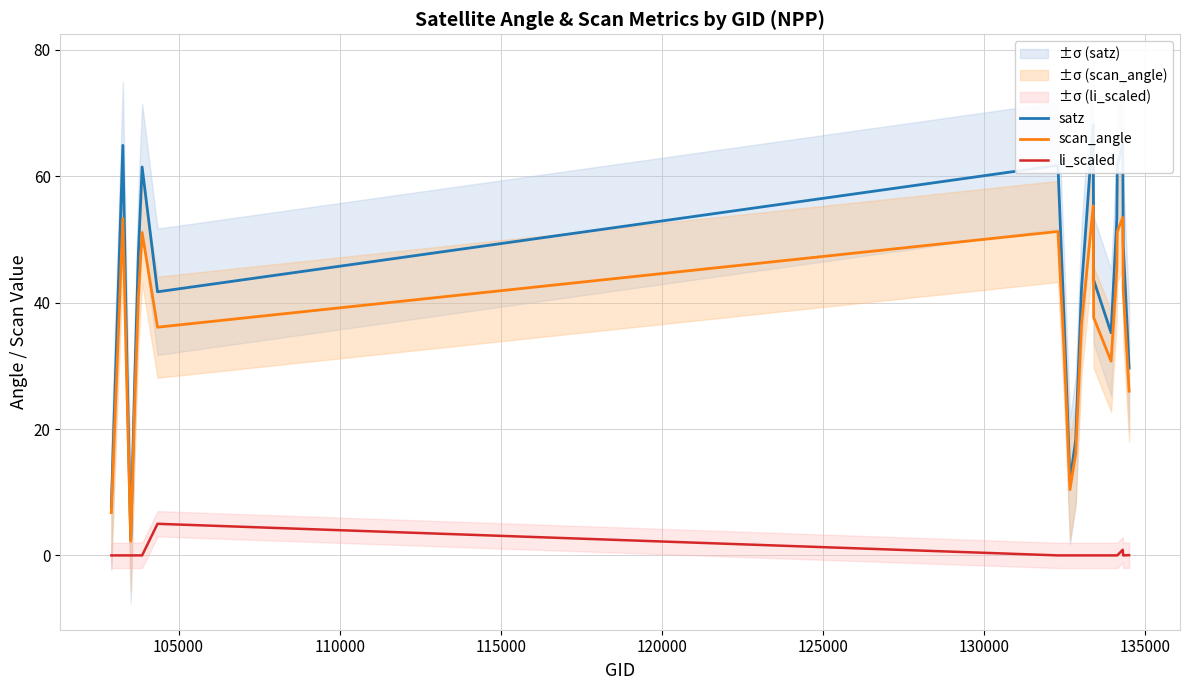

What is the lowest value of the scan_angle series?

2.2